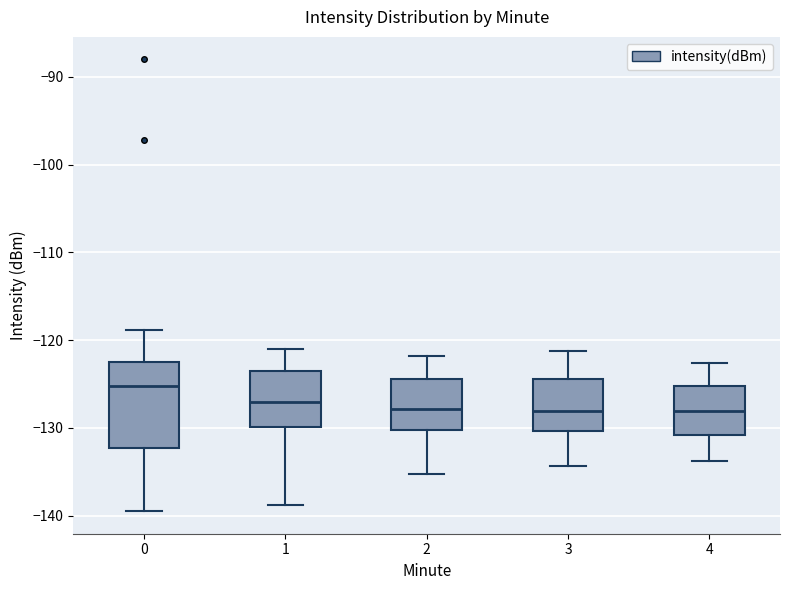

Reading left to right, read every box against the y-axis: the position of its median line, the range the box covers, and the ends of its whiskers. The values are not printed on the chart, so give them approximately, as read against the axis.

0: median -125, box -132 to -123, whiskers -139 to -119
1: median -127, box -130 to -124, whiskers -139 to -121
2: median -128, box -130 to -124, whiskers -135 to -122
3: median -128, box -130 to -124, whiskers -134 to -121
4: median -128, box -131 to -125, whiskers -134 to -123